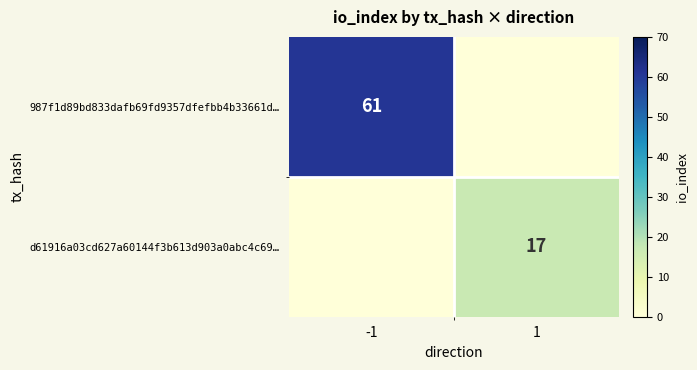

Is it true that d61916a03cd627a60144f3b613d903a0abc4c69… equals 22 at 1?

False